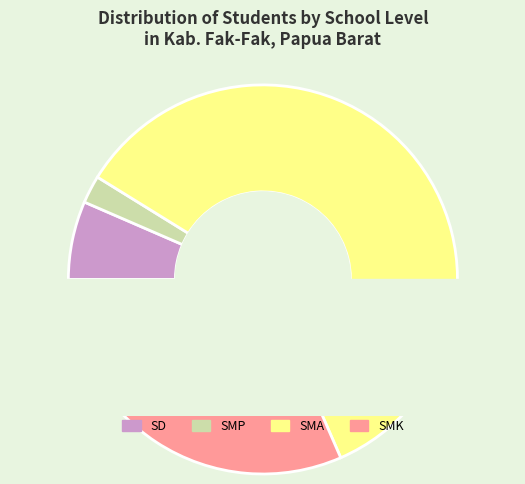

Which has a higher value, SMP or SD?

SD